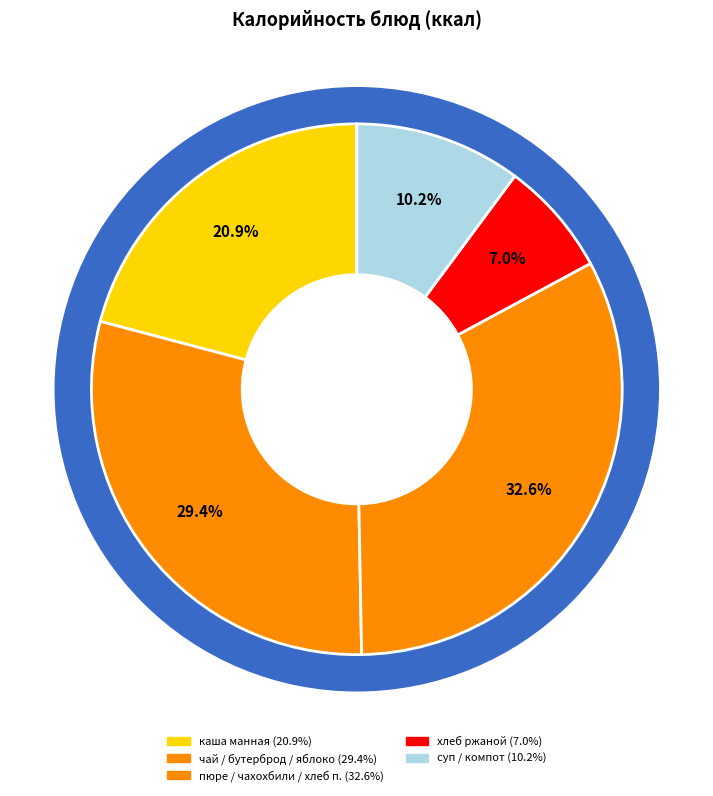

Is there a majority slice in this chart?

No